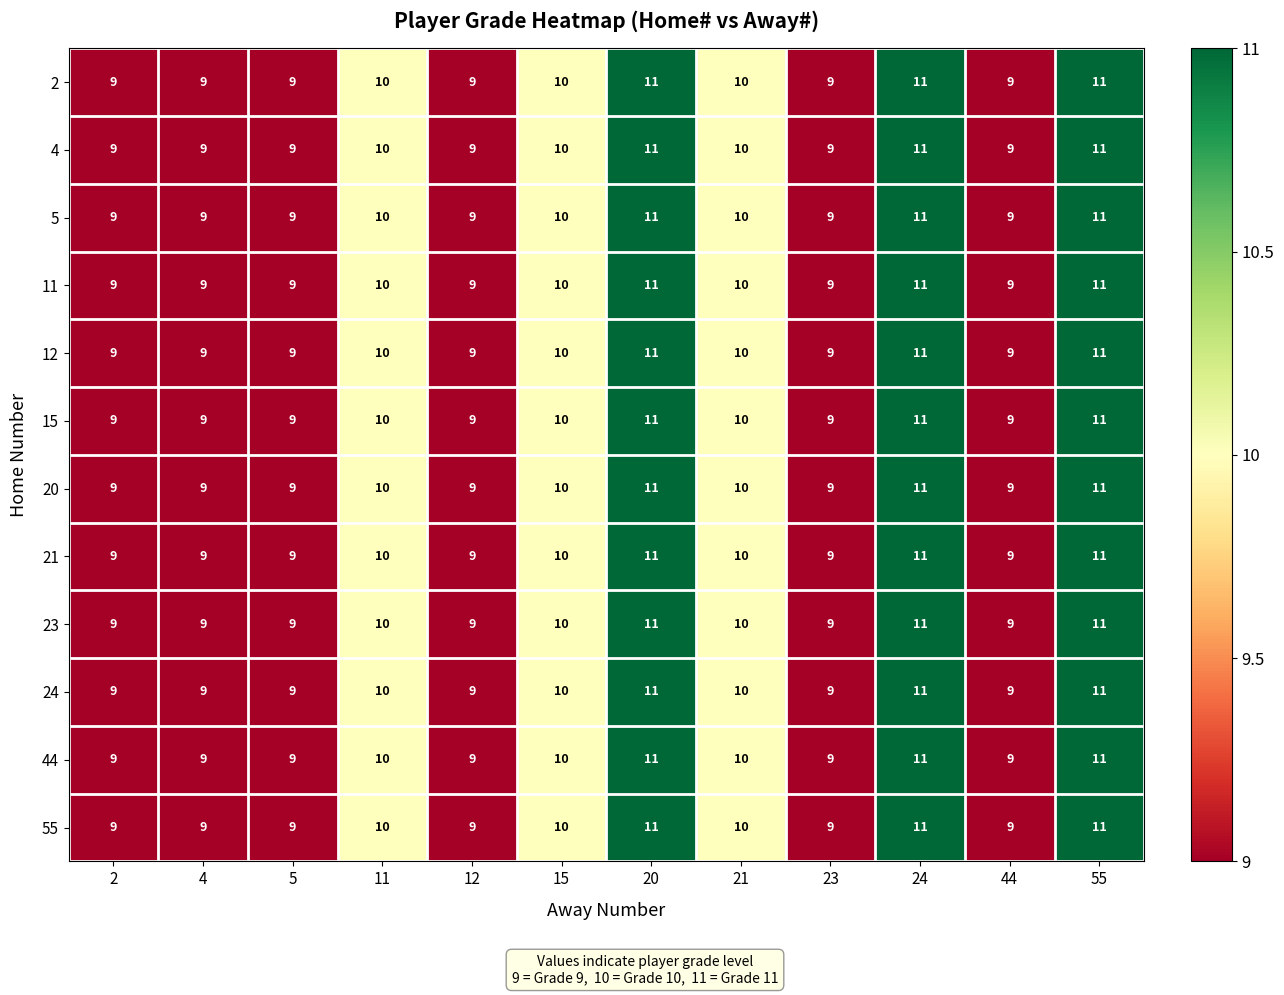

What is the lowest value of the 4 series?

9